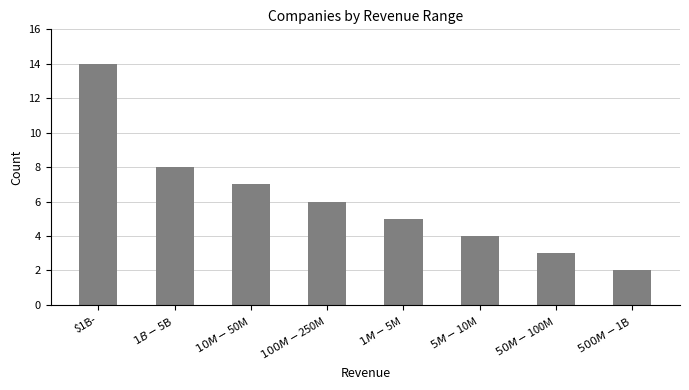

The chart shows a value of 8 at $1M-$5M. True or false?

False